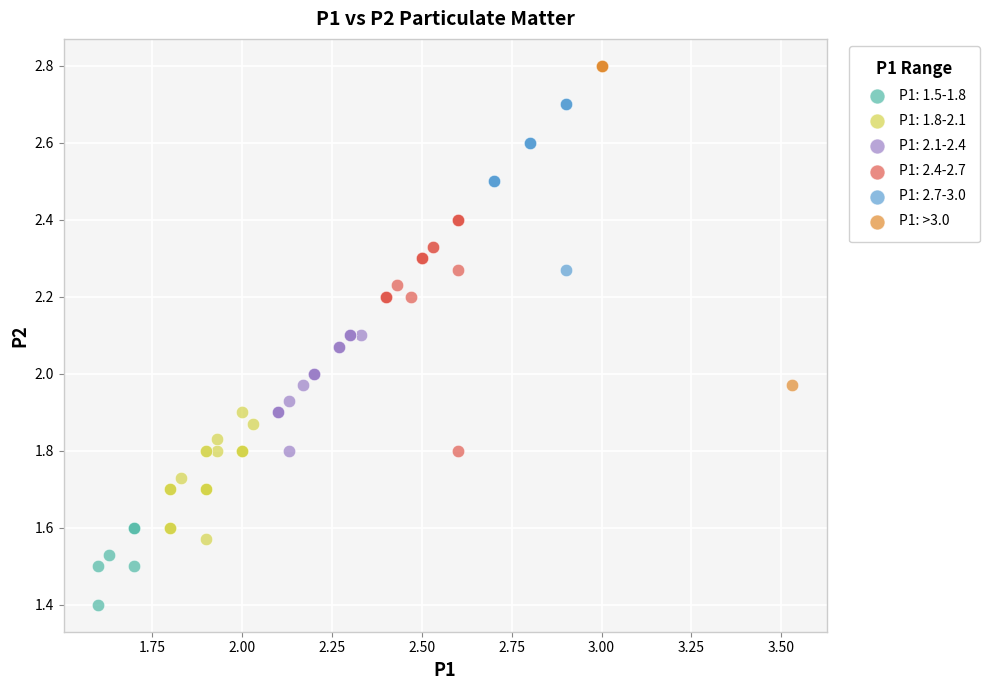

Which series reaches the maximum Y coordinate?

P1: >3.0